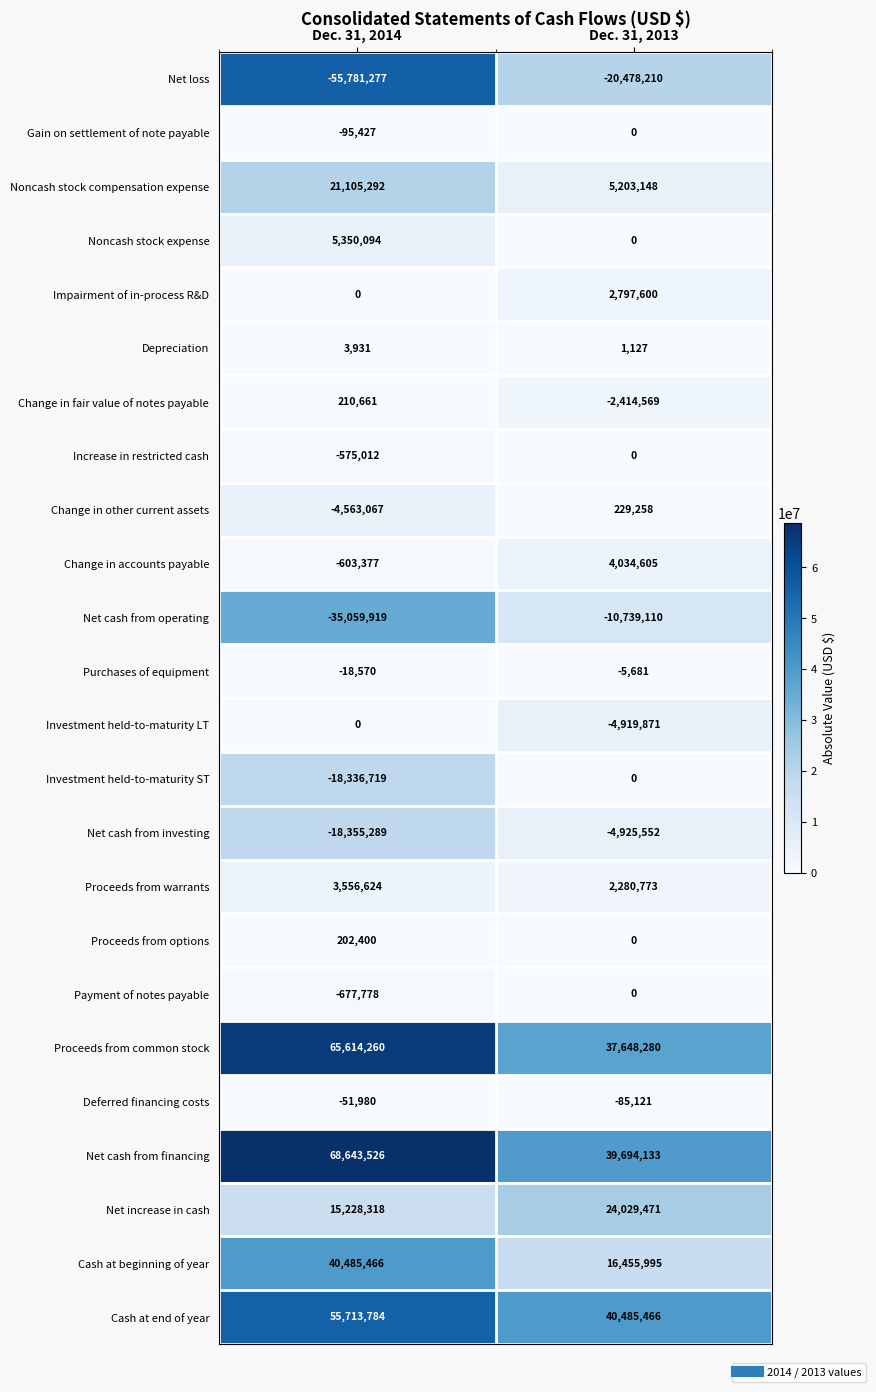

What is the total value across all series at Dec. 31, 2013?

129291742